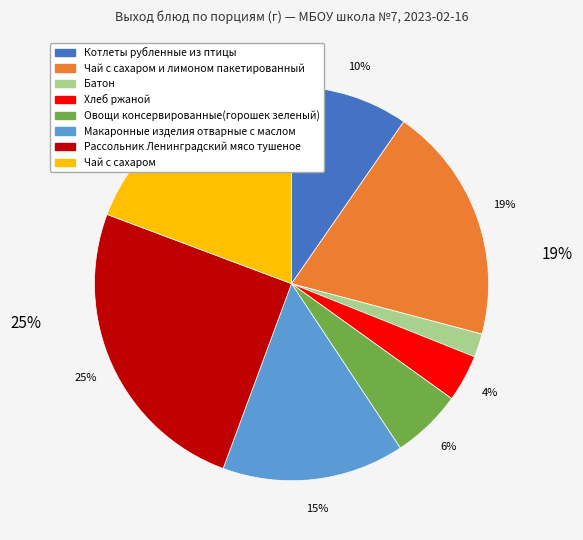

Is there any slice that represents more than half of the pie?

No